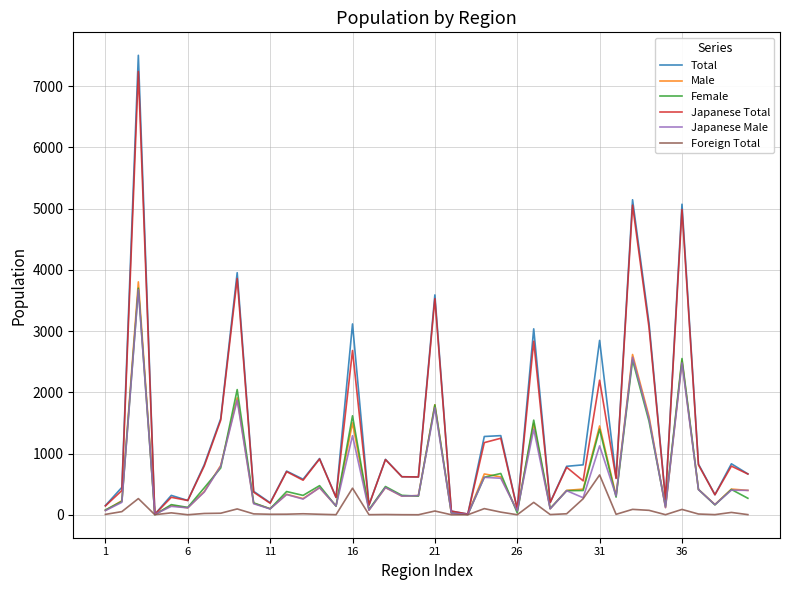

Which series has the widest spread of values?

Total